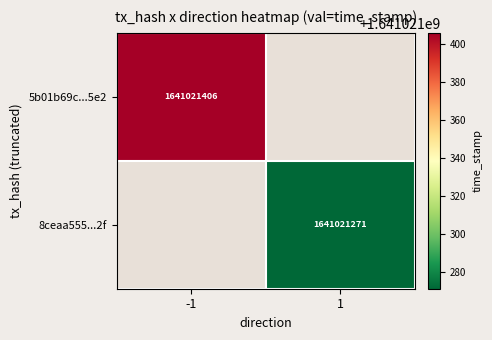

Is the value of 8ceaa555...2f at 1 greater than the value of 5b01b69c...5e2 at -1?

No